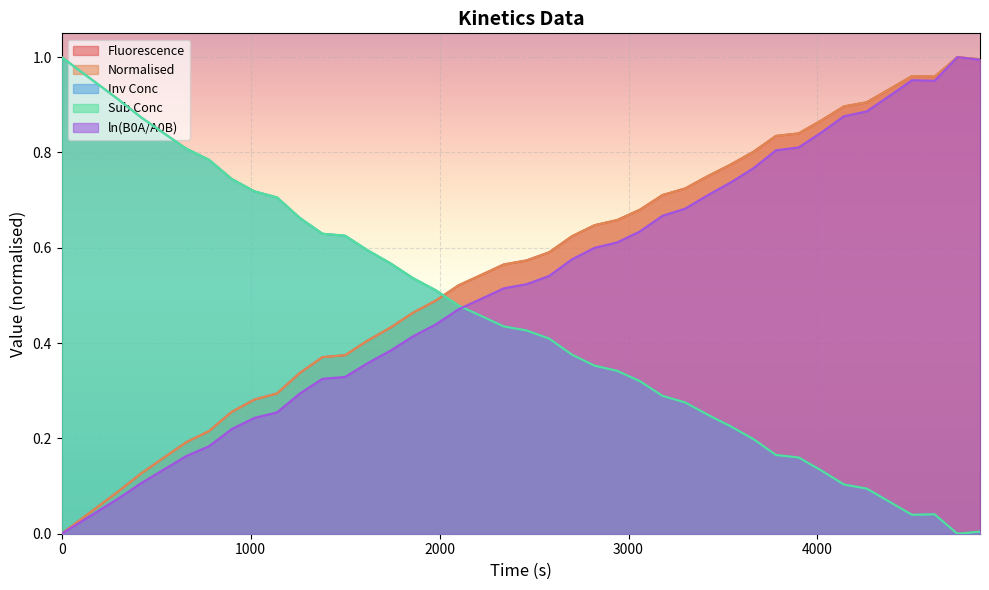

Reading left to right, list all the values displayed in this chart.

Fluorescence: 0=1.0	300=0.9	420=0.9	540=0.8	660=0.8	780=0.8	900=0.7	1020=0.7	1140=0.7	1260=0.7	1380=0.6	1500=0.6	1620=0.6	1740=0.6	1860=0.5	1980=0.5	2100=0.5	2220=0.5	2340=0.4	2460=0.4	2580=0.4	2700=0.4	2820=0.4	2940=0.3	3060=0.3	3180=0.3	3300=0.3	3420=0.2	3540=0.2	3660=0.2	3780=0.2	3900=0.2	4020=0.1	4140=0.1	4260=0.1	4380=0.1	4500=0.0	4620=0.0	4740=0.0	4860=0.0
Normalised: 0=0.0	300=0.1	420=0.1	540=0.2	660=0.2	780=0.2	900=0.3	1020=0.3	1140=0.3	1260=0.3	1380=0.4	1500=0.4	1620=0.4	1740=0.4	1860=0.5	1980=0.5	2100=0.5	2220=0.5	2340=0.6	2460=0.6	2580=0.6	2700=0.6	2820=0.6	2940=0.7	3060=0.7	3180=0.7	3300=0.7	3420=0.8	3540=0.8	3660=0.8	3780=0.8	3900=0.8	4020=0.9	4140=0.9	4260=0.9	4380=0.9	4500=1.0	4620=1.0	4740=1.0	4860=1.0
Inv Conc: 0=0.0	300=0.1	420=0.1	540=0.2	660=0.2	780=0.2	900=0.3	1020=0.3	1140=0.3	1260=0.3	1380=0.4	1500=0.4	1620=0.4	1740=0.4	1860=0.5	1980=0.5	2100=0.5	2220=0.5	2340=0.6	2460=0.6	2580=0.6	2700=0.6	2820=0.6	2940=0.7	3060=0.7	3180=0.7	3300=0.7	3420=0.8	3540=0.8	3660=0.8	3780=0.8	3900=0.8	4020=0.9	4140=0.9	4260=0.9	4380=0.9	4500=1.0	4620=1.0	4740=1.0	4860=1.0
Sub Conc: 0=1.0	300=0.9	420=0.9	540=0.8	660=0.8	780=0.8	900=0.7	1020=0.7	1140=0.7	1260=0.7	1380=0.6	1500=0.6	1620=0.6	1740=0.6	1860=0.5	1980=0.5	2100=0.5	2220=0.5	2340=0.4	2460=0.4	2580=0.4	2700=0.4	2820=0.4	2940=0.3	3060=0.3	3180=0.3	3300=0.3	3420=0.2	3540=0.2	3660=0.2	3780=0.2	3900=0.2	4020=0.1	4140=0.1	4260=0.1	4380=0.1	4500=0.0	4620=0.0	4740=0.0	4860=0.0
ln(B0A/A0B): 0=0.0	300=0.1	420=0.1	540=0.1	660=0.2	780=0.2	900=0.2	1020=0.2	1140=0.3	1260=0.3	1380=0.3	1500=0.3	1620=0.4	1740=0.4	1860=0.4	1980=0.4	2100=0.5	2220=0.5	2340=0.5	2460=0.5	2580=0.5	2700=0.6	2820=0.6	2940=0.6	3060=0.6	3180=0.7	3300=0.7	3420=0.7	3540=0.7	3660=0.8	3780=0.8	3900=0.8	4020=0.8	4140=0.9	4260=0.9	4380=0.9	4500=1.0	4620=1.0	4740=1.0	4860=1.0